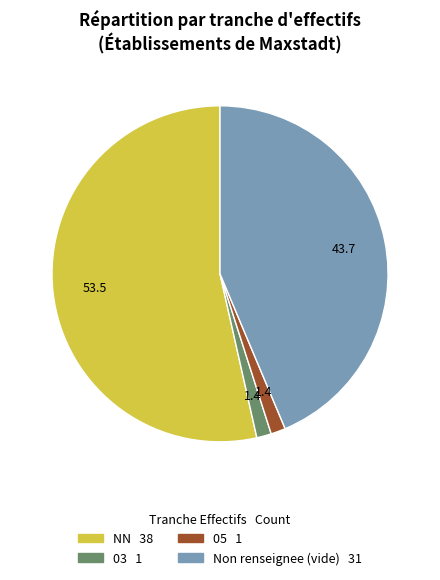

Is there any slice that represents more than half of the pie?

Yes